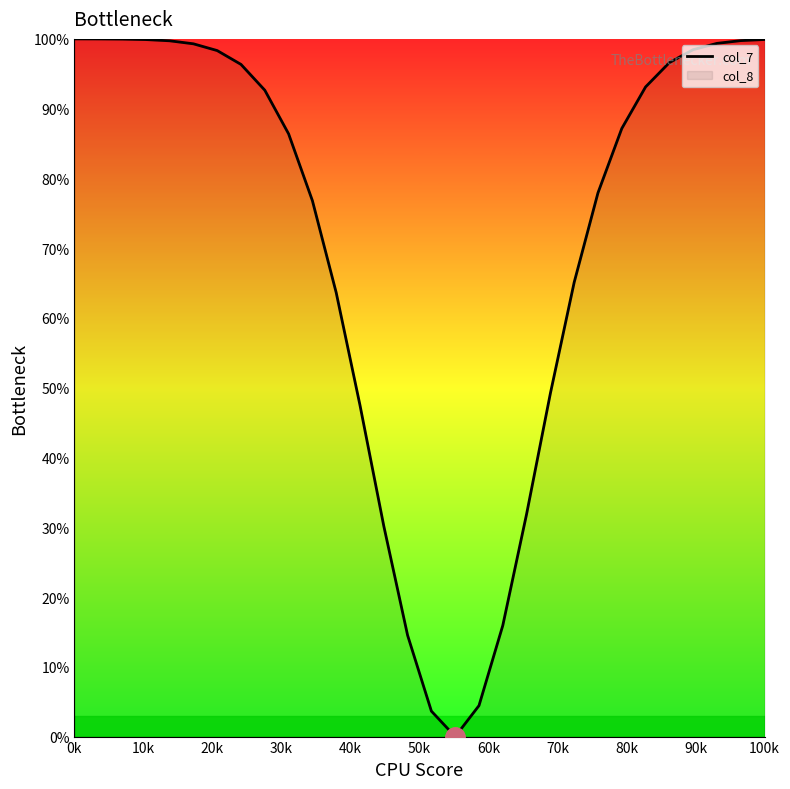

Reading right to left, what are all the values shown in this chart?

99.9	99.8	99.4	98.5	96.6	93.1	87.2	77.9	65.1	49.2	31.9	15.9	4.4	0.0	3.6	14.5	30.2	47.5	63.6	76.8	86.4	92.6	96.3	98.3	99.3	99.7	99.9	100.0	100.0	100.0